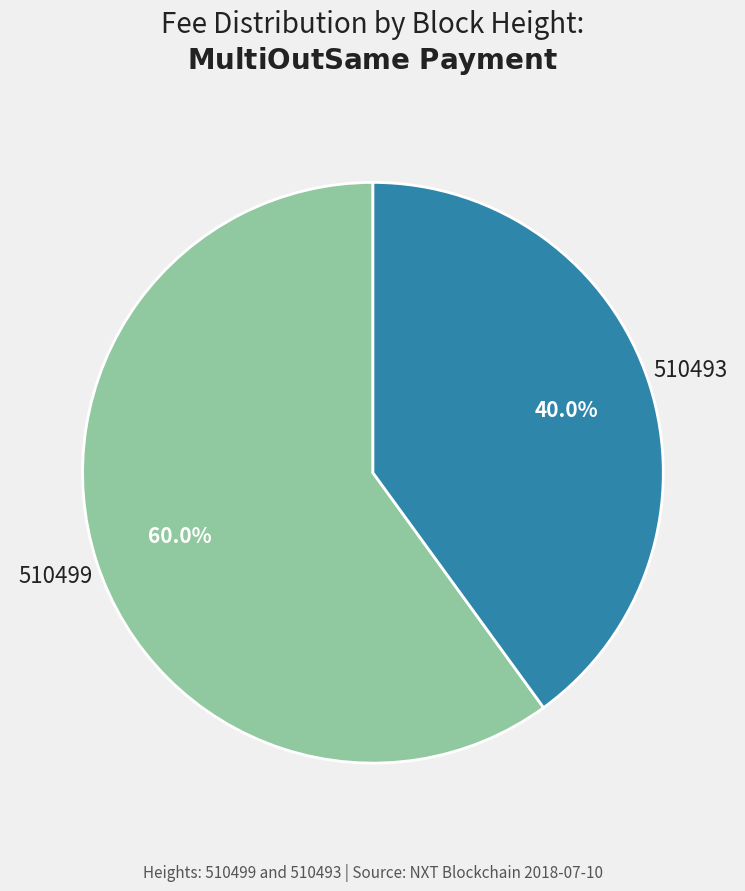

The 510493 slice represents 40% of the pie. True or false?

True